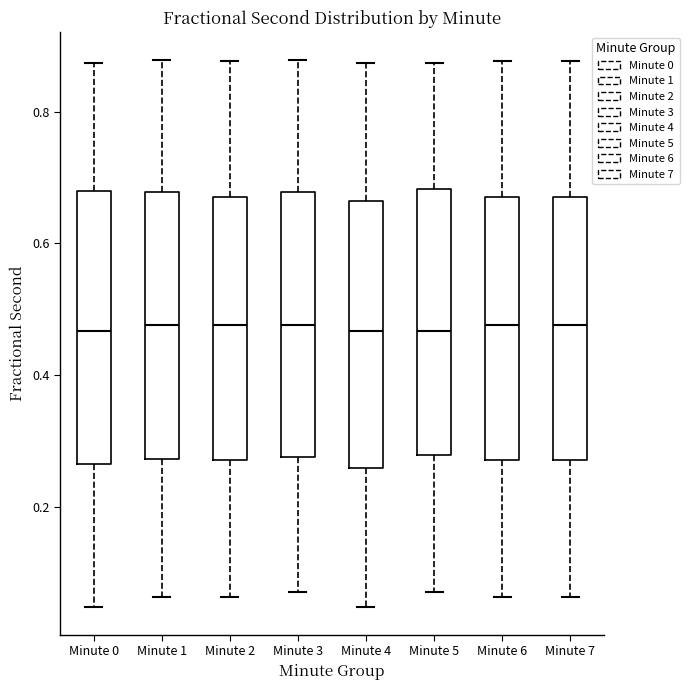

Reading left to right, transcribe this box plot: for each box, give where its median line is, the range the box spans, and where its two whiskers end, as read against the y-axis. The values are not printed on the chart, so give them approximately, as read against the axis.

Minute 0: median 0.46, box 0.26 to 0.68, whiskers 0.04 to 0.88
Minute 1: median 0.48, box 0.28 to 0.68, whiskers 0.06 to 0.88
Minute 2: median 0.48, box 0.28 to 0.68, whiskers 0.06 to 0.88
Minute 3: median 0.48, box 0.28 to 0.68, whiskers 0.08 to 0.88
Minute 4: median 0.46, box 0.26 to 0.66, whiskers 0.04 to 0.88
Minute 5: median 0.46, box 0.28 to 0.68, whiskers 0.08 to 0.88
Minute 6: median 0.48, box 0.28 to 0.68, whiskers 0.06 to 0.88
Minute 7: median 0.48, box 0.28 to 0.68, whiskers 0.06 to 0.88